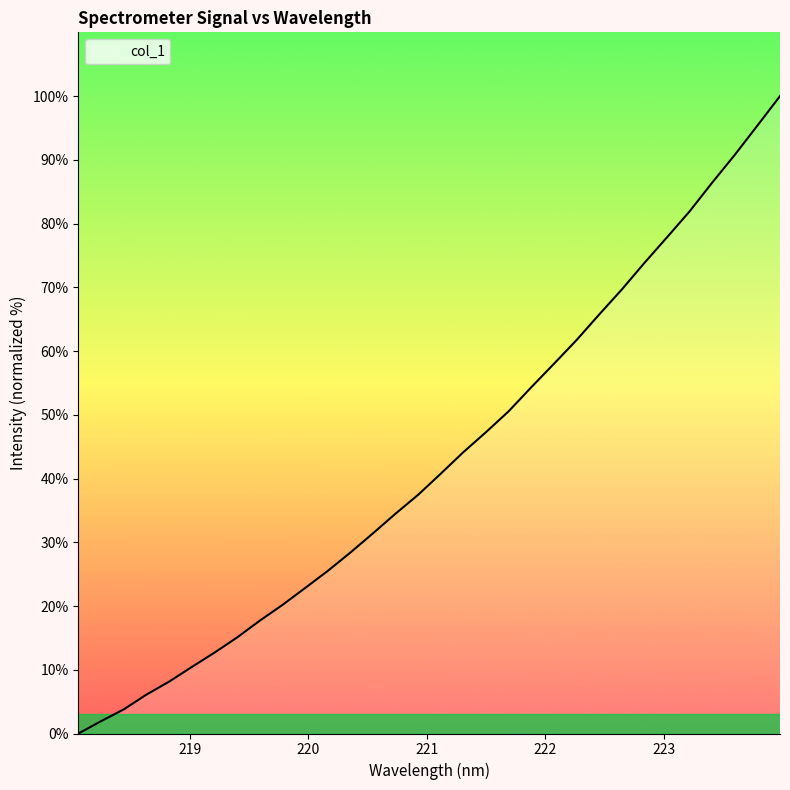

Does the chart display data point markers on the line(s)?

No